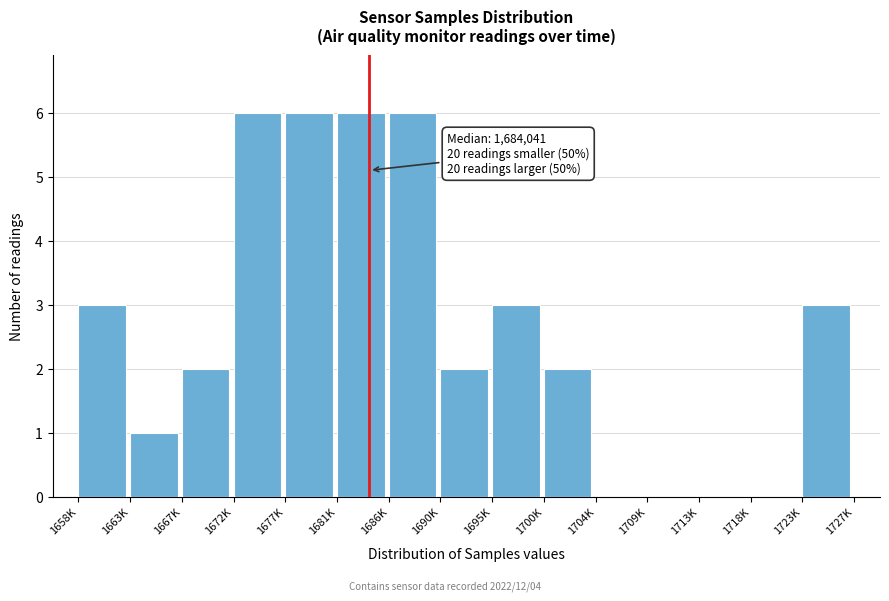

Reading right to left, list all the values displayed in this chart.

1723K=3	1718K=0	1713K=0	1709K=0	1704K=0	1700K=2	1695K=3	1690K=2	1686K=6	1681K=6	1677K=6	1672K=6	1667K=2	1663K=1	1658K=3